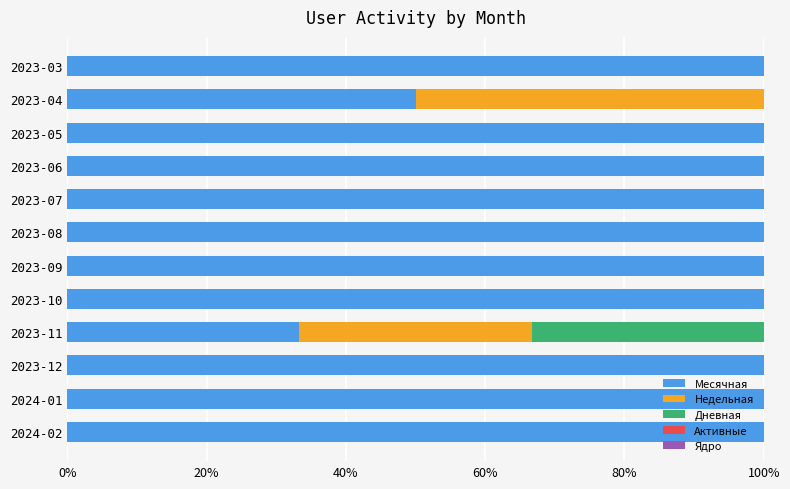

The Месячная series shows 33.0 at 2023-06. True or false?

False